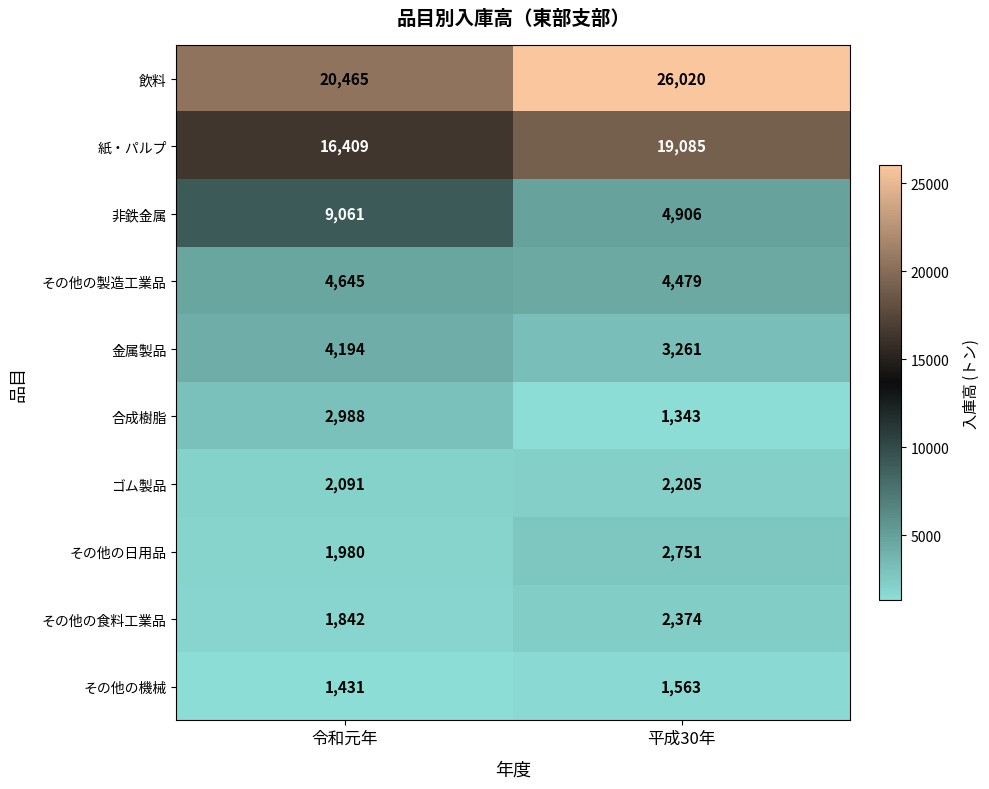

Which series has the widest spread of values?

飲料